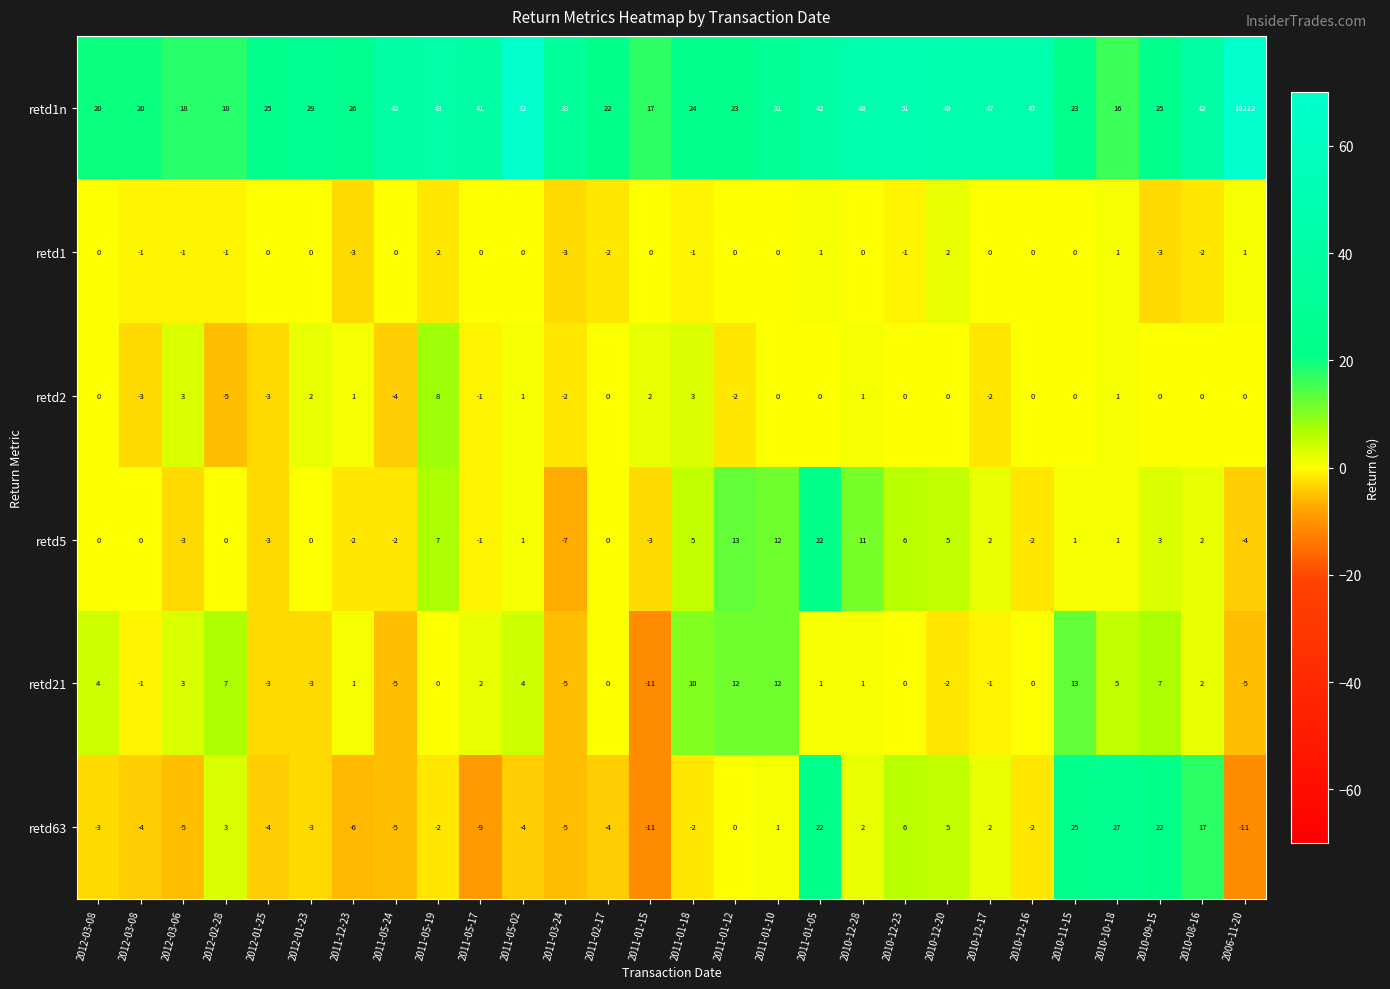

Count the number of categories in the chart.

28